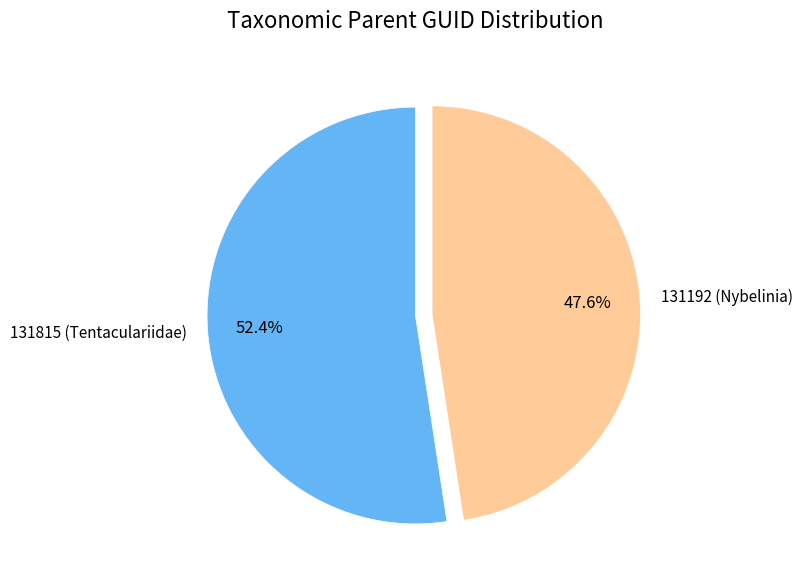

Does 131815 (Tentaculariidae) account for over 50% of the chart?

Yes